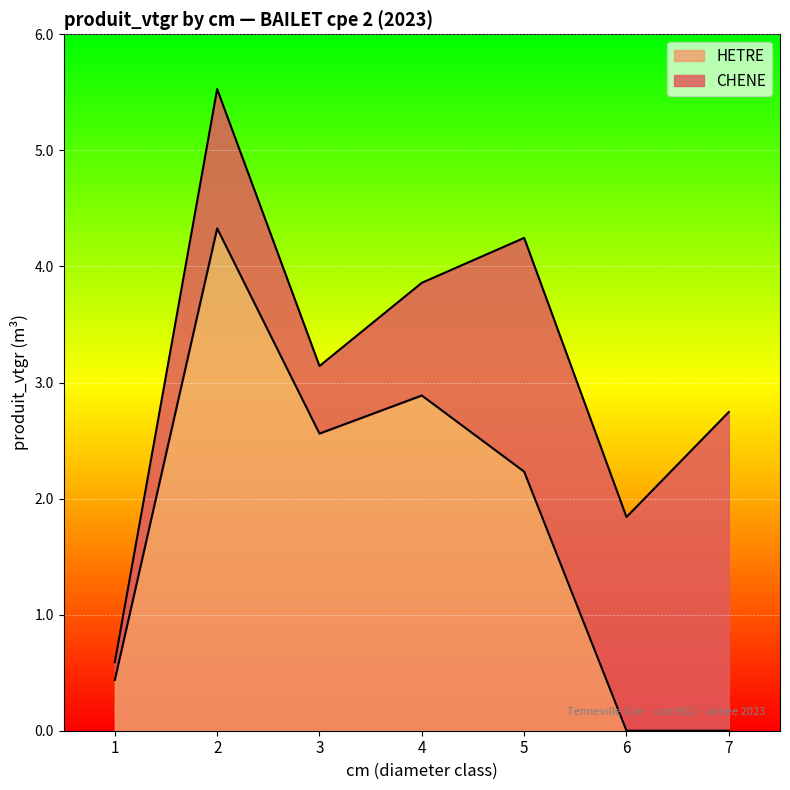

How many data points are less than 2?

3